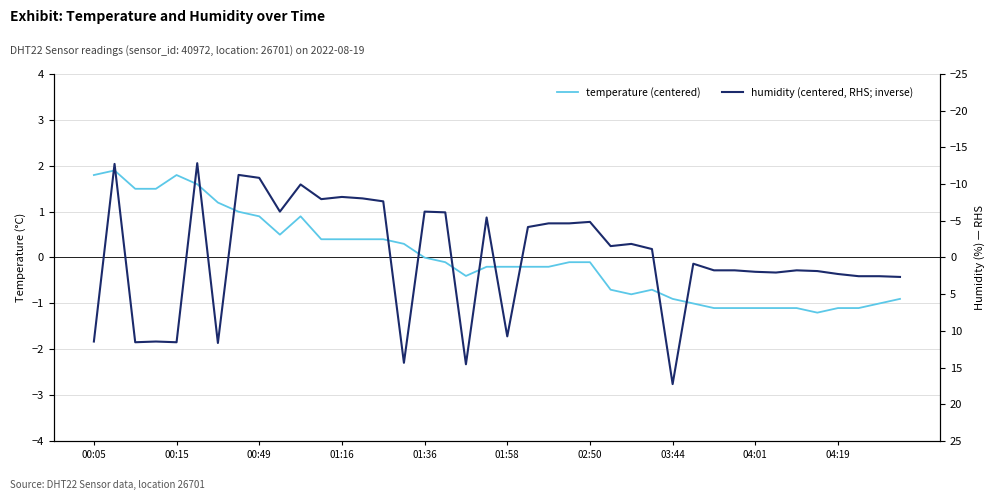

Which has a higher value, 27 or 33?

27